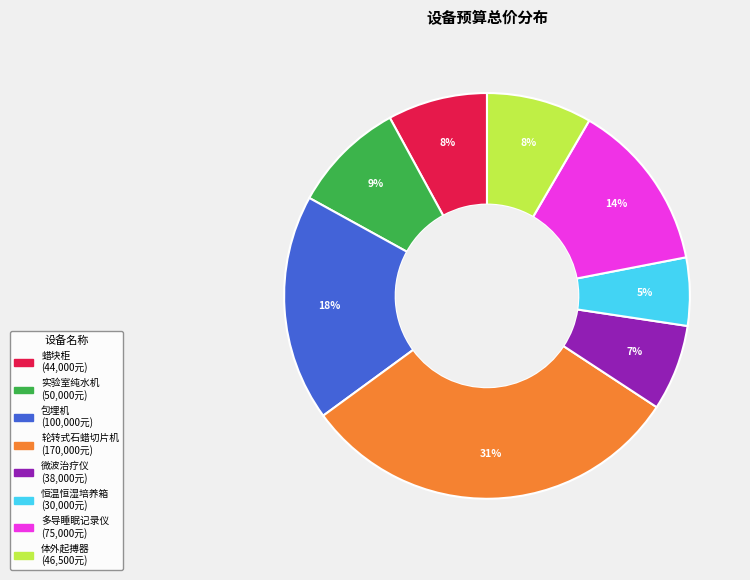

To the nearest percent, what is the difference between the 包埋机 and 微波治疗仪 slice percentages?

11%